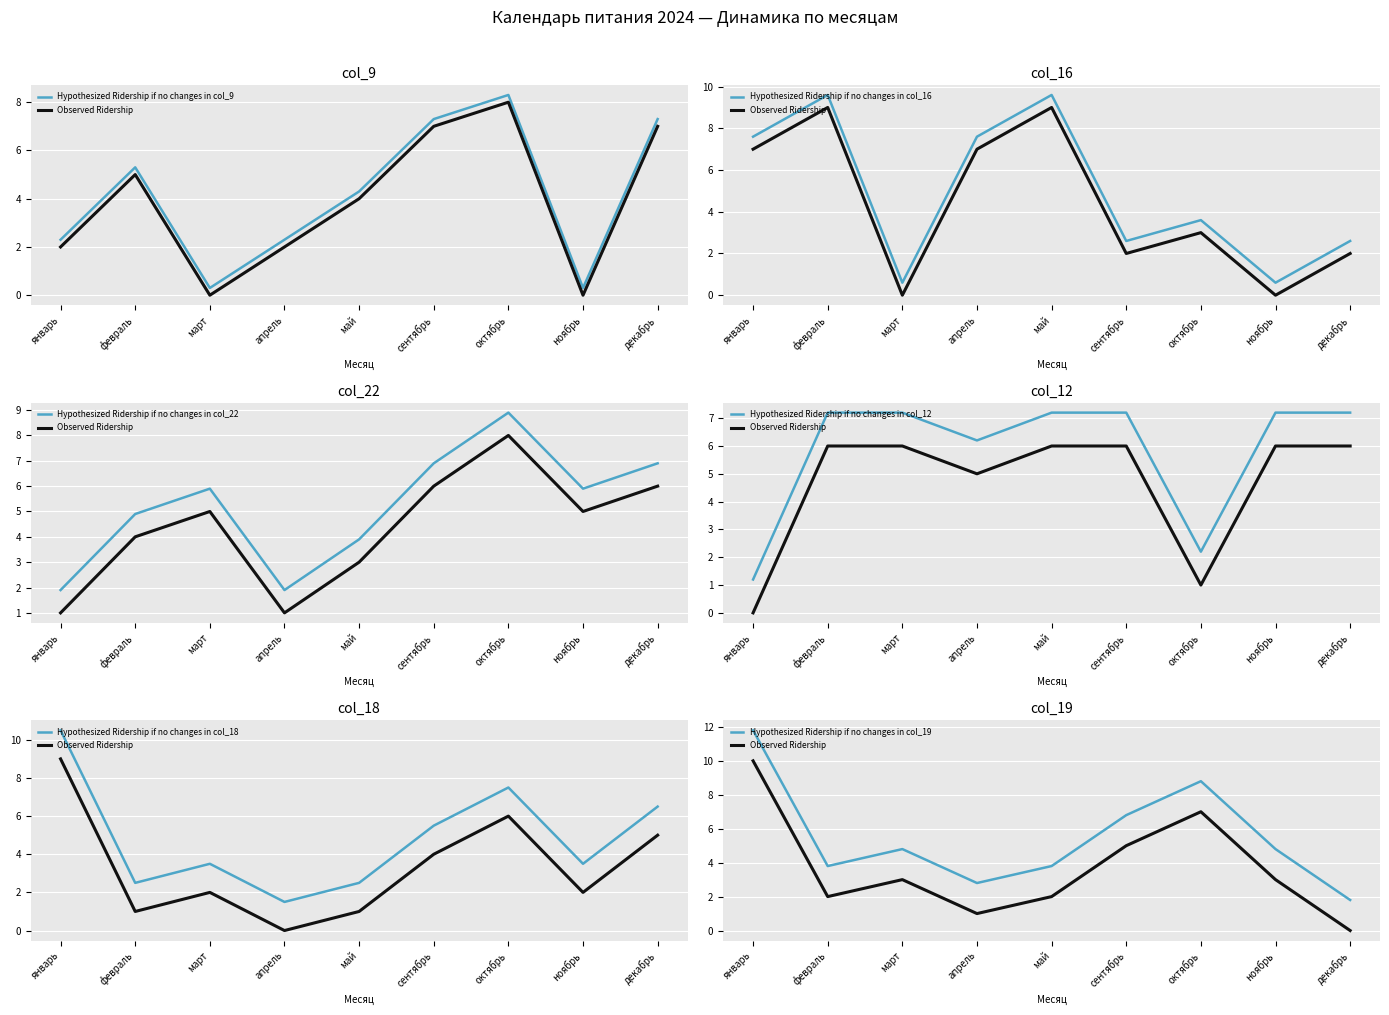

After their last crossing, which series has the higher values: col_18 or col_22?

col_22